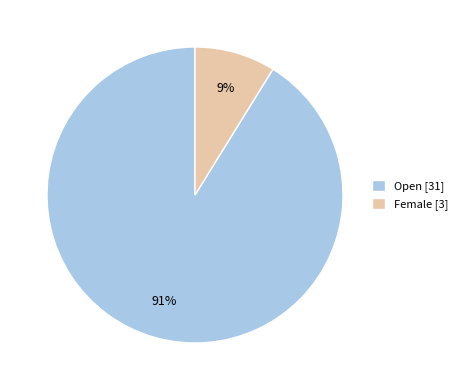

How many segments does this pie chart have?

2